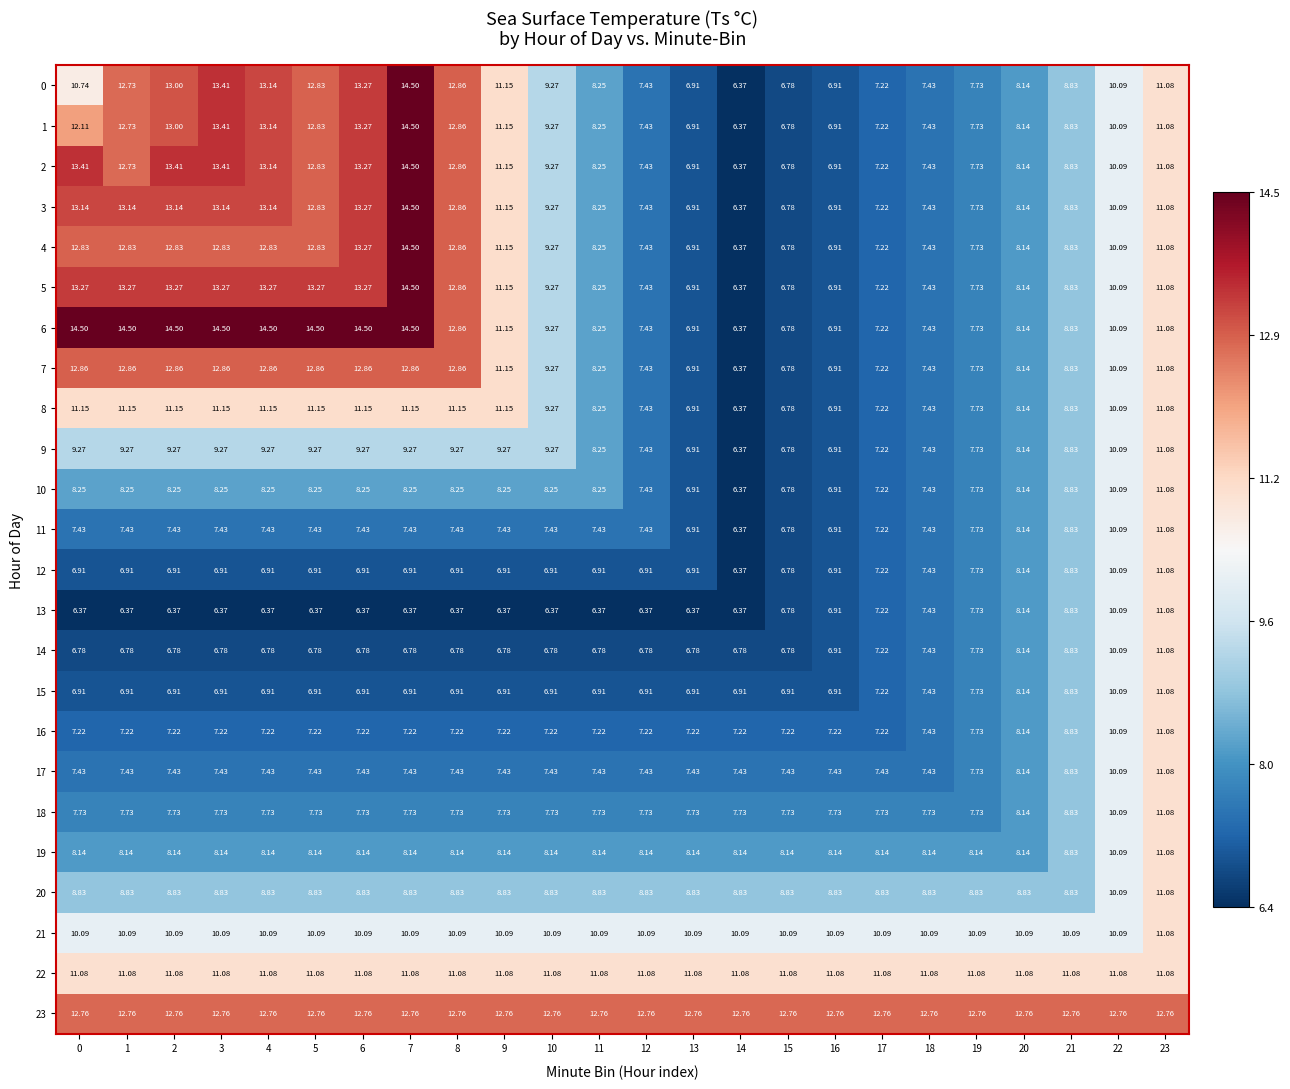

Is the value of 20 at 21 greater than the value of 5 at 23?

No